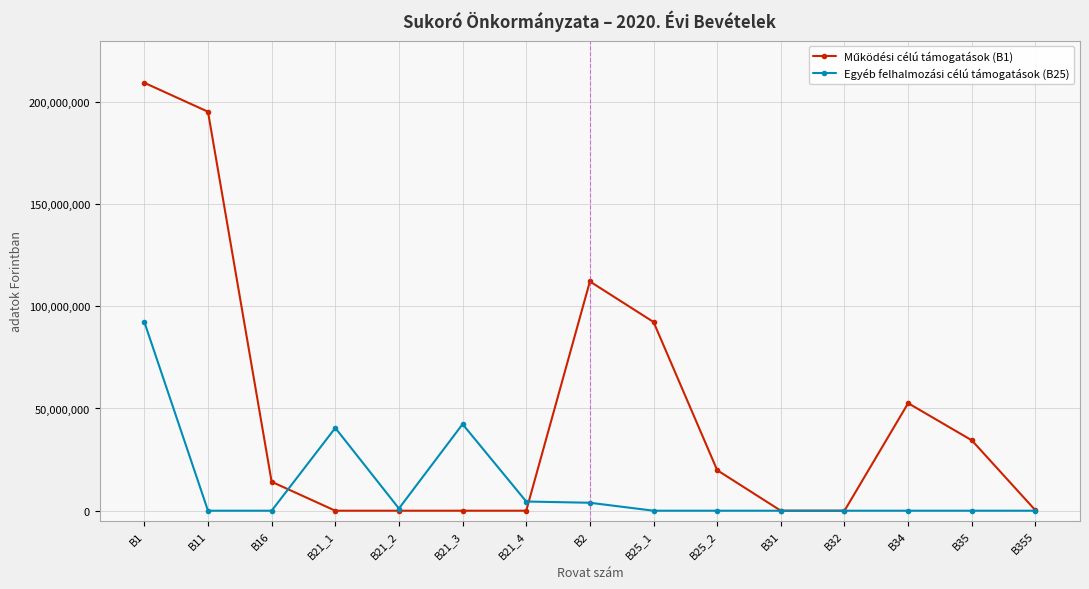

What is the label of the 3rd point from the left?

B16